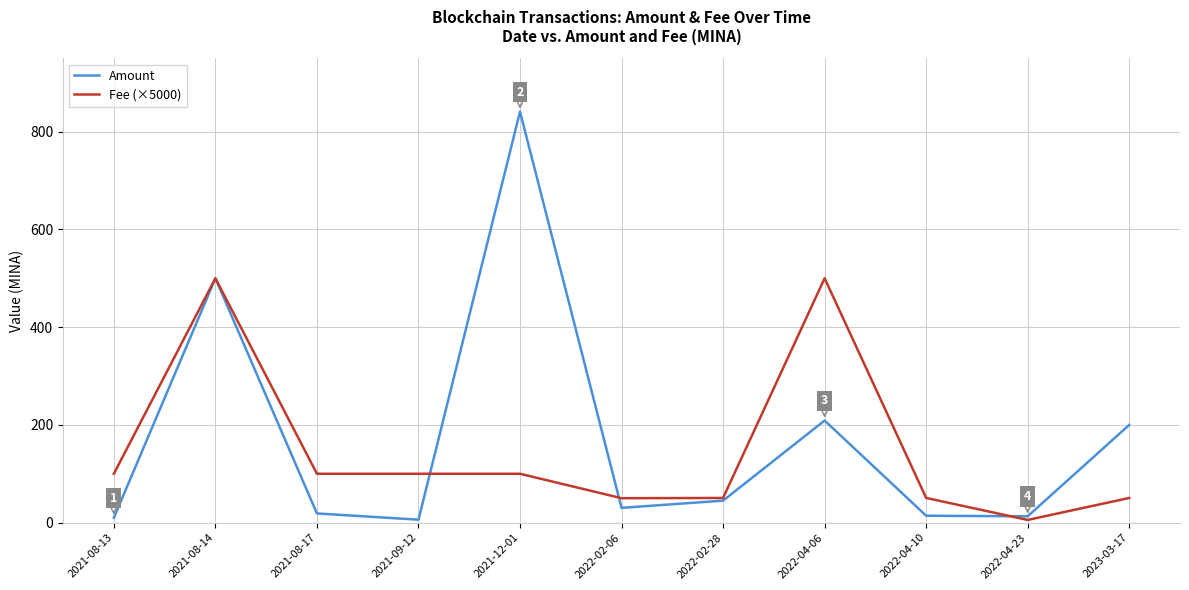

What is the greatest value displayed?

841.0